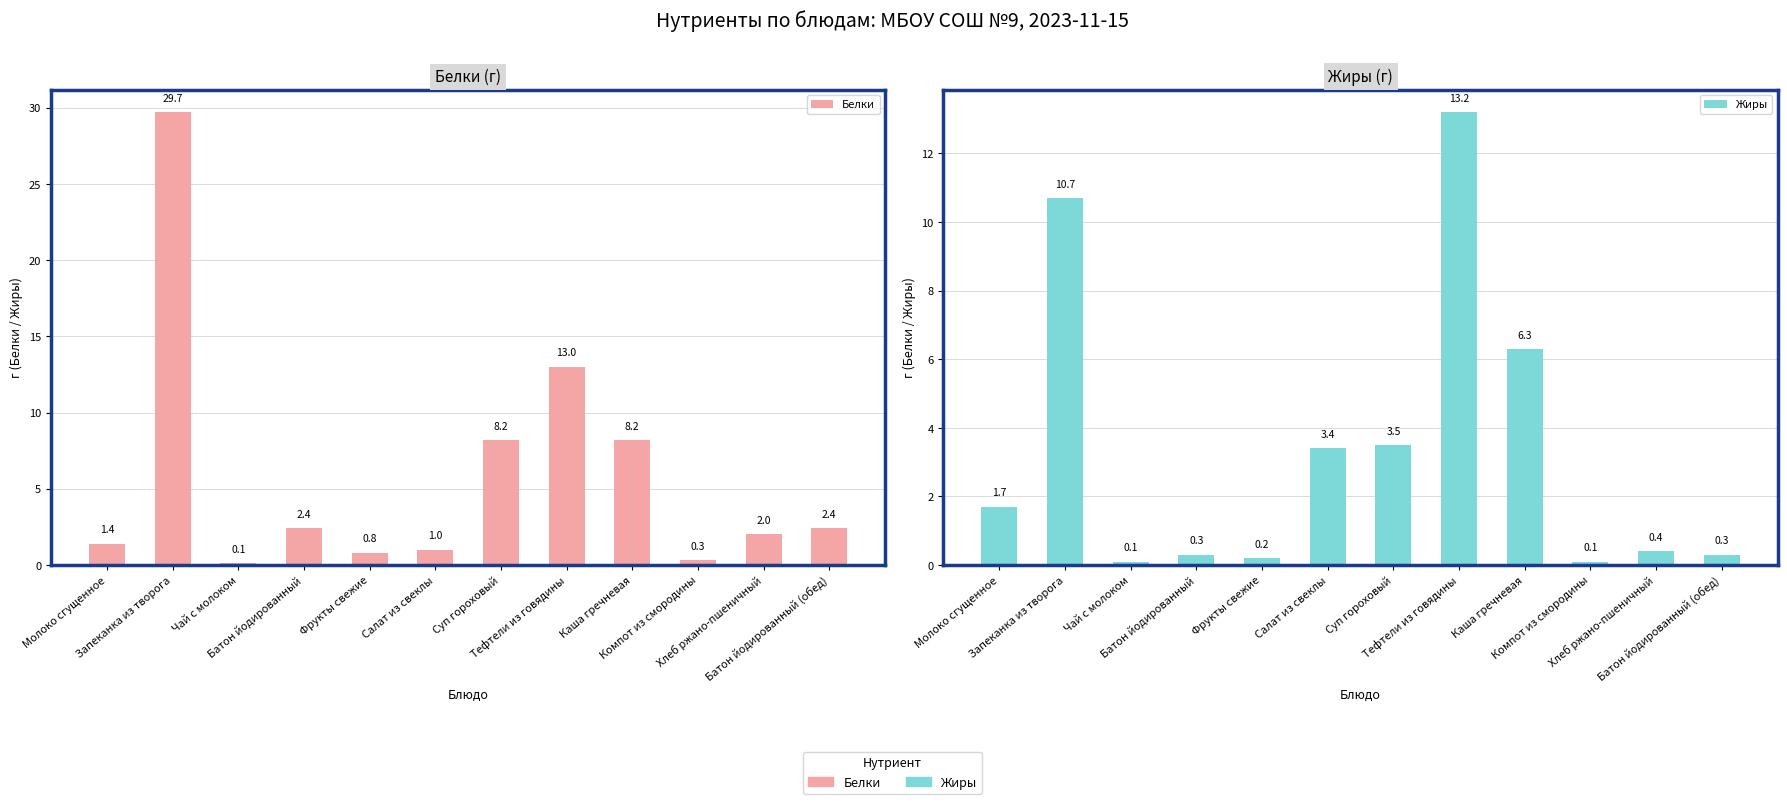

At which label is Белки closest to 14?

Тефтели из говядины